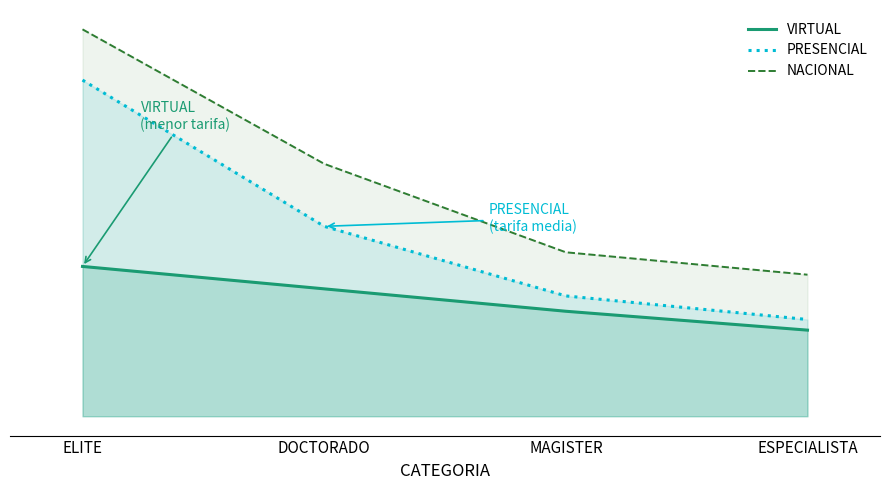

What is the sum of all VIRTUAL values?

397000